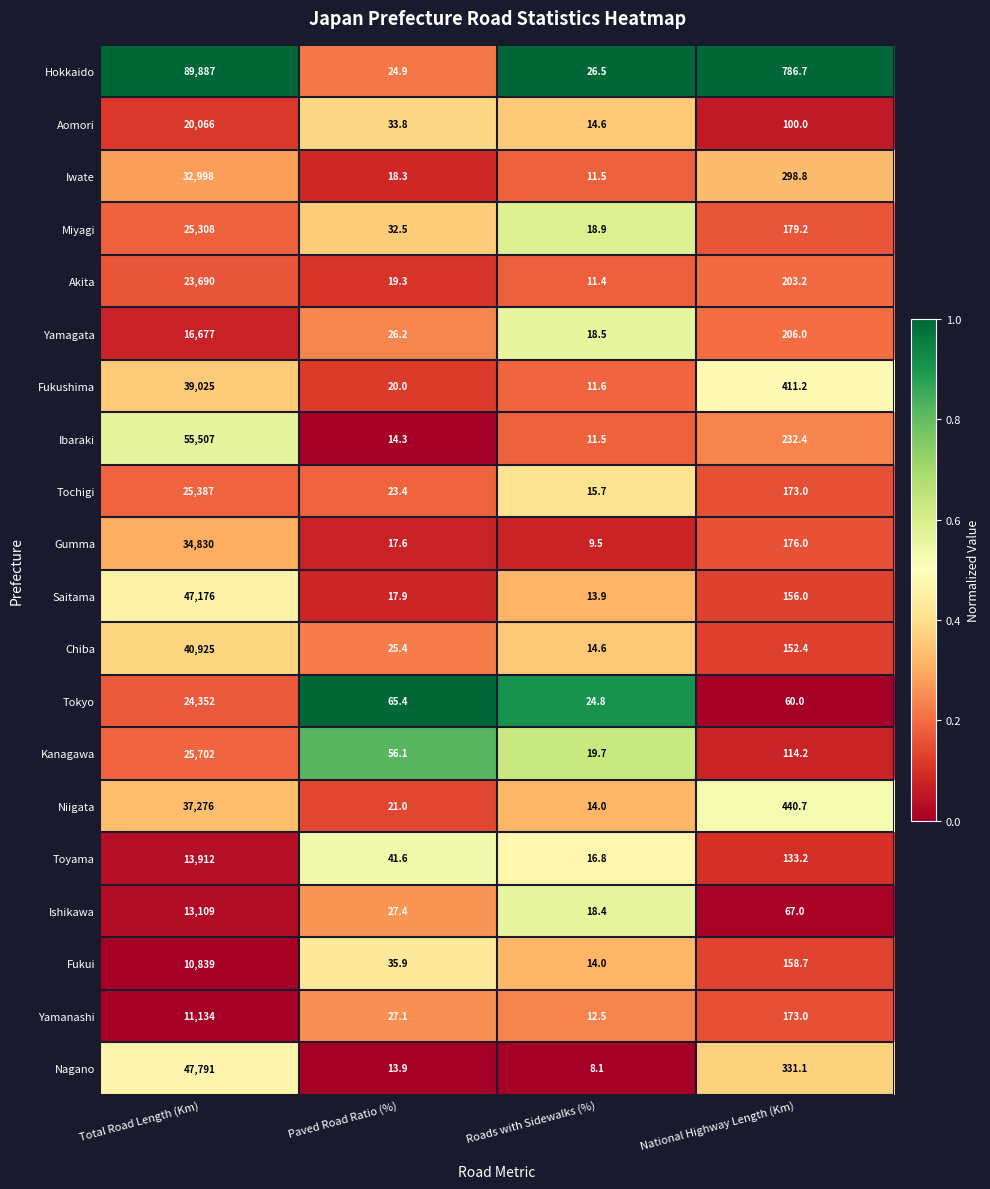

How many data points does each series have?

4